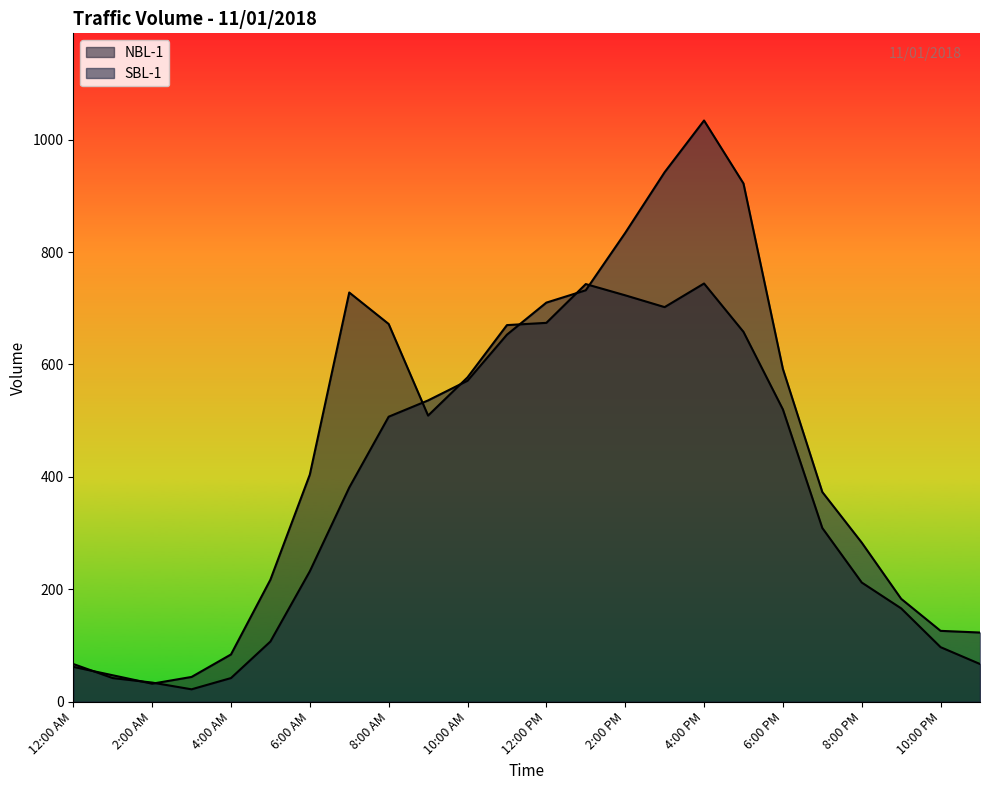

What is the sum of all SBL-1 values?

10048